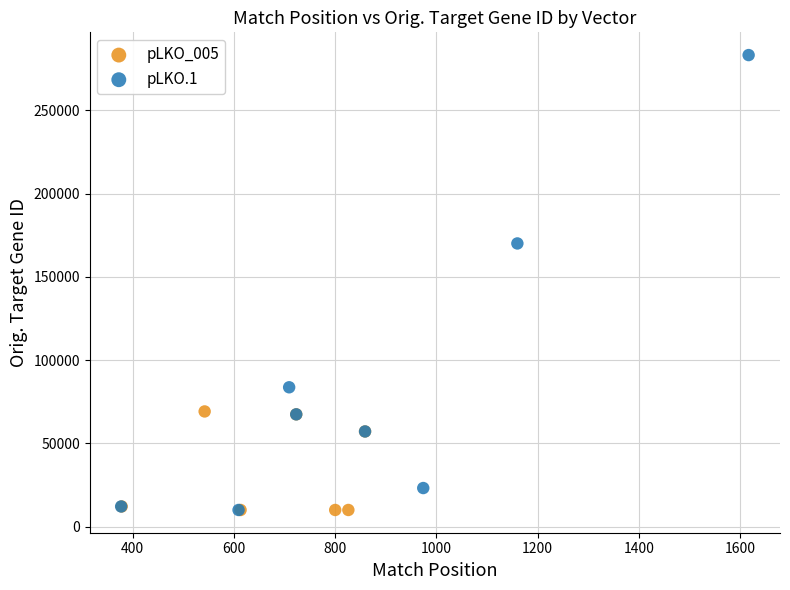

Which series has the largest Y range (max minus min)?

pLKO.1